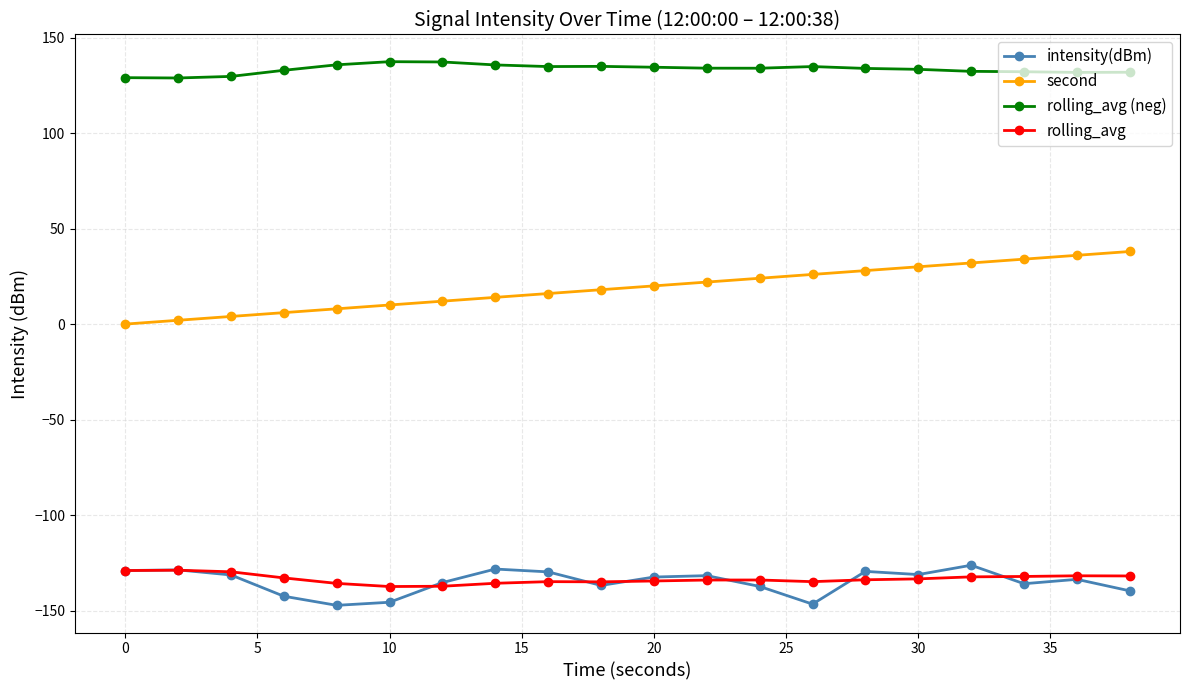

Count the number of data series in this chart.

4